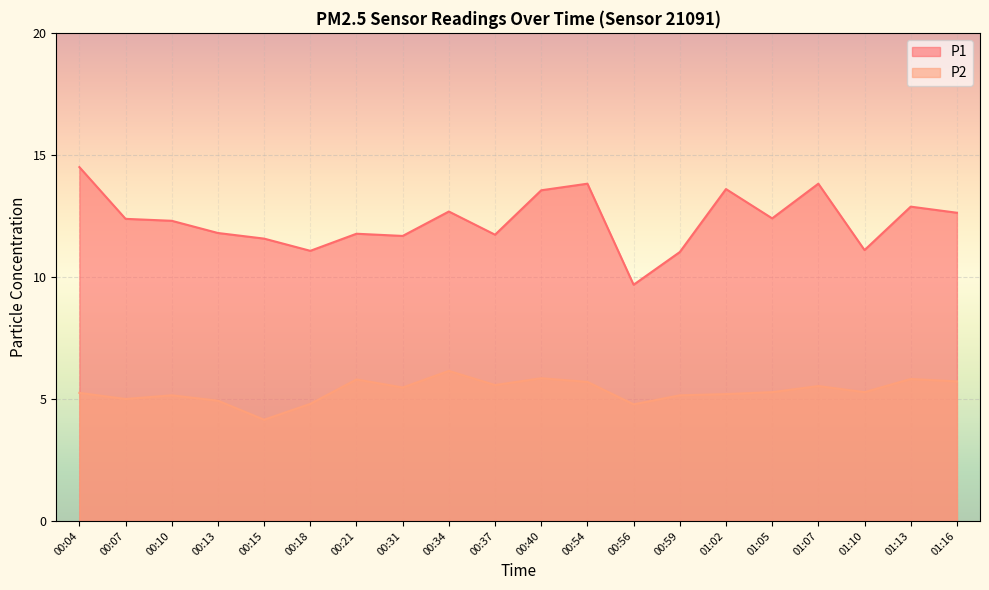

Reading left to right, transcribe all the data shown in this chart.

P1: 00:04=14.5	00:07=12.4	00:10=12.3	00:13=11.8	00:15=11.6	00:18=11.1	00:21=11.8	00:31=11.7	00:34=12.7	00:37=11.7	00:40=13.6	00:54=13.8	00:56=9.7	00:59=11.0	01:02=13.6	01:05=12.4	01:07=13.8	01:10=11.1	01:13=12.9	01:16=12.6
P2: 00:04=5.2	00:07=5.0	00:10=5.2	00:13=4.9	00:15=4.2	00:18=4.8	00:21=5.8	00:31=5.5	00:34=6.2	00:37=5.6	00:40=5.8	00:54=5.7	00:56=4.8	00:59=5.2	01:02=5.2	01:05=5.3	01:07=5.5	01:10=5.3	01:13=5.8	01:16=5.7